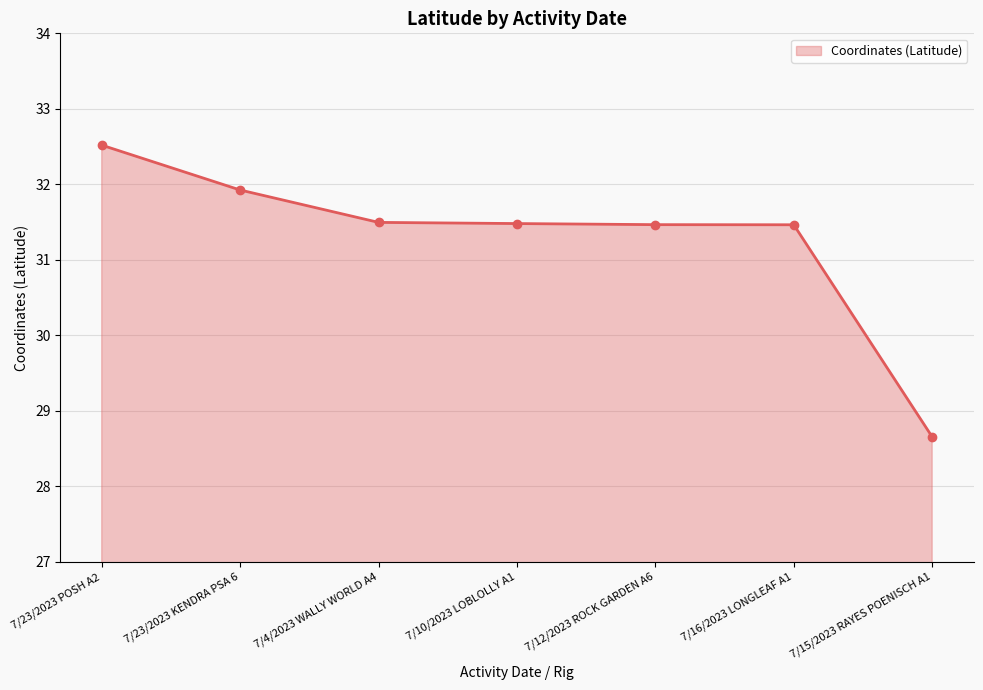

True or false: the data shows 42.4 at 7/15/2023 RAYES POENISCH A1.

False